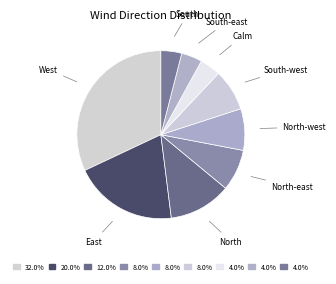

The North-east slice represents 8% of the pie. True or false?

True